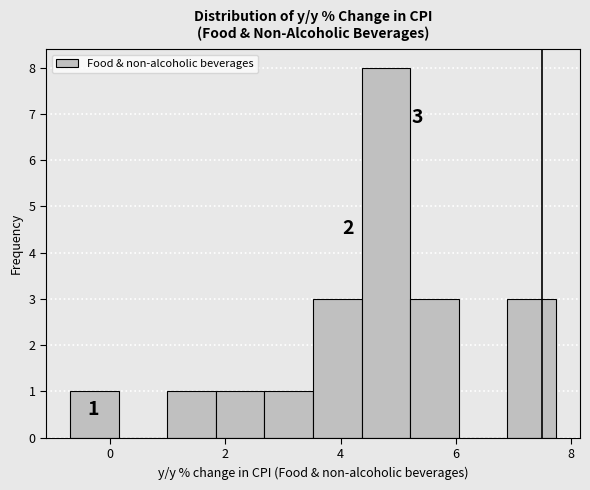

Over which range of the x-axis is the bar tallest?

4.4 to 5.2